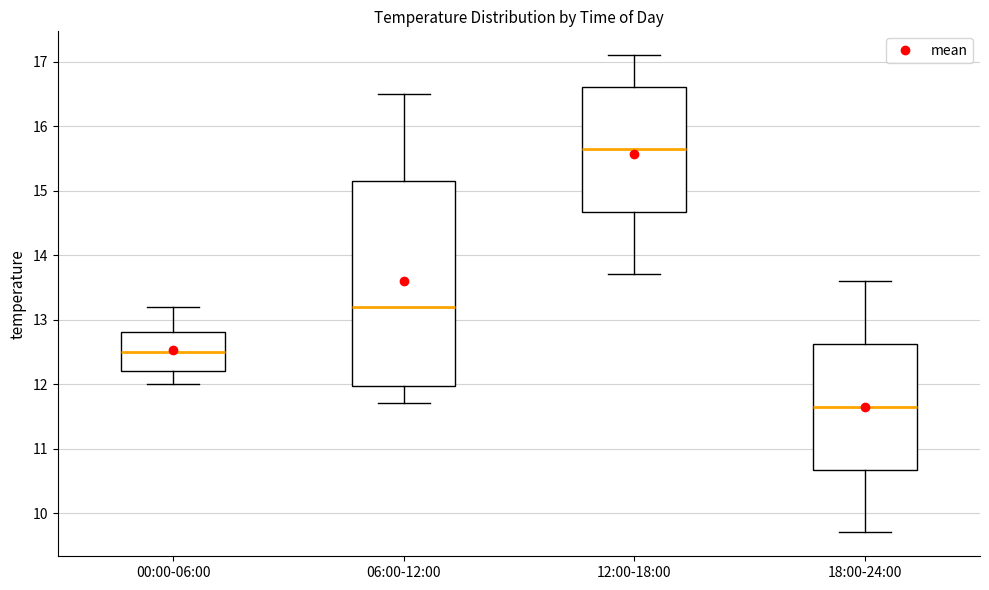

Reading left to right, transcribe this box plot: for each box, give where its median line is, the range the box spans, and where its two whiskers end, as read against the y-axis. The values are not printed on the chart, so give them approximately, as read against the axis.

00:00-06:00: median 12.5, box 12.2 to 12.8, whiskers 12.0 to 13.2
06:00-12:00: median 13.2, box 12.0 to 15.2, whiskers 11.7 to 16.5
12:00-18:00: median 15.7, box 14.7 to 16.6, whiskers 13.7 to 17.1
18:00-24:00: median 11.7, box 10.7 to 12.6, whiskers 9.7 to 13.6